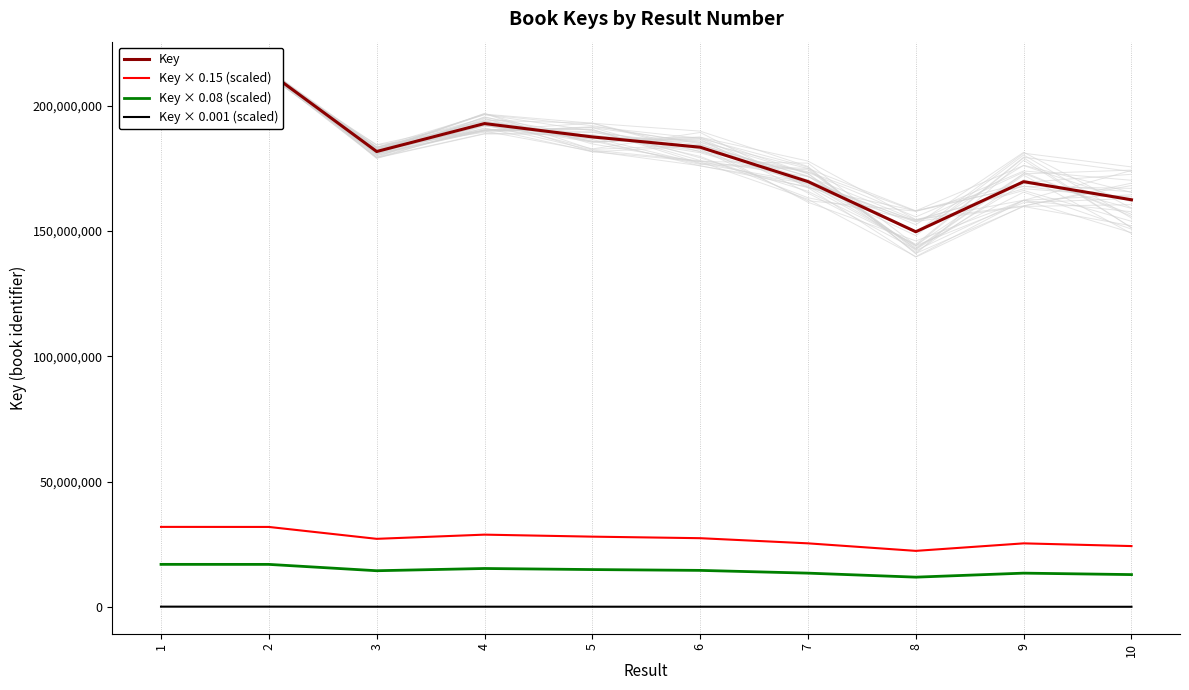

Which series has the widest spread of values?

Key